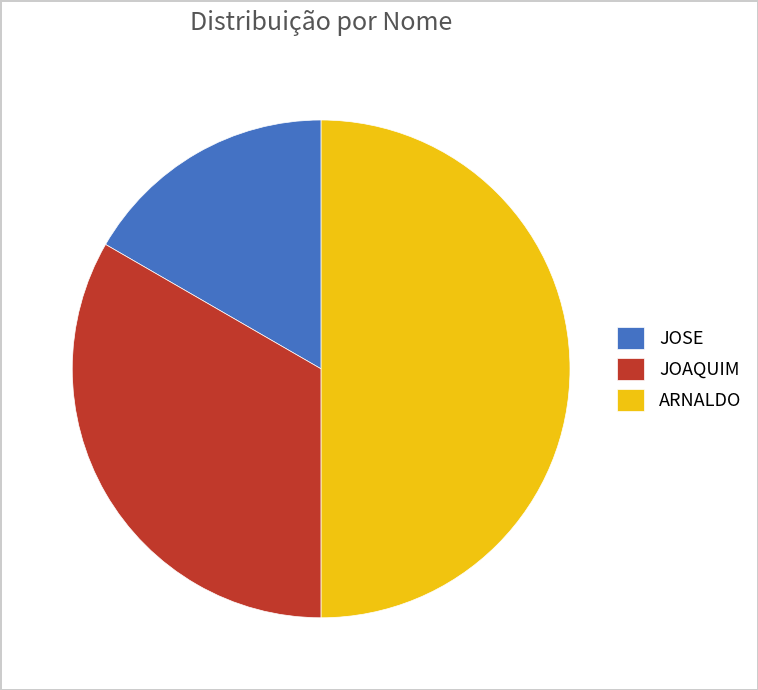

Is JOAQUIM the majority of the pie?

No